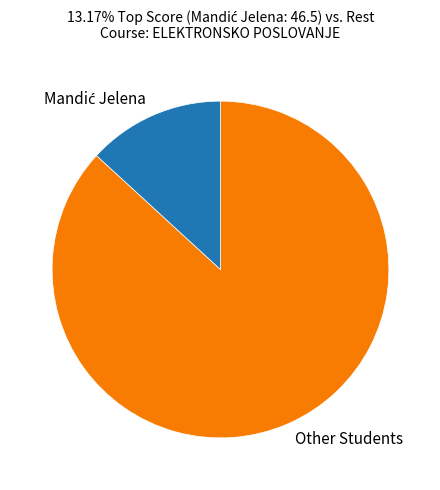

True or false: Other Students accounts for 87% of the total.

True